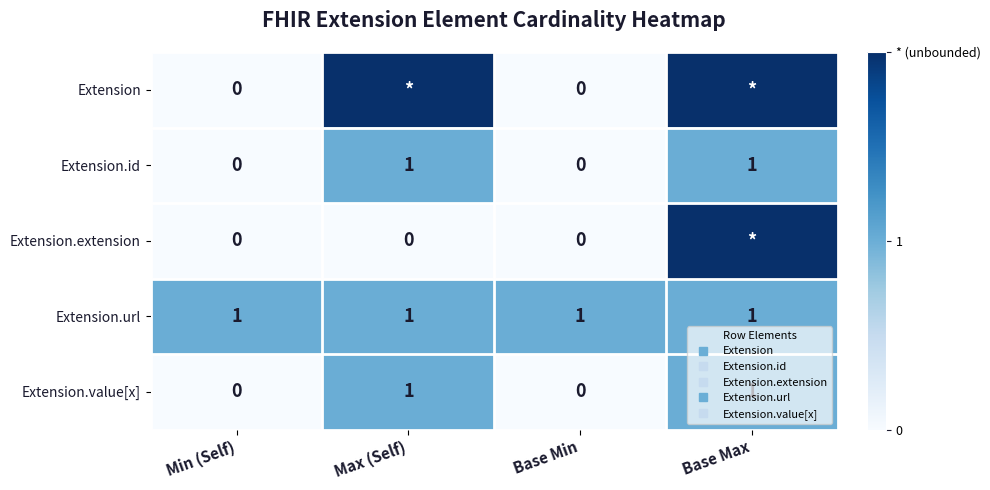

Where is Extension nearest to the value 1?

Min (Self)